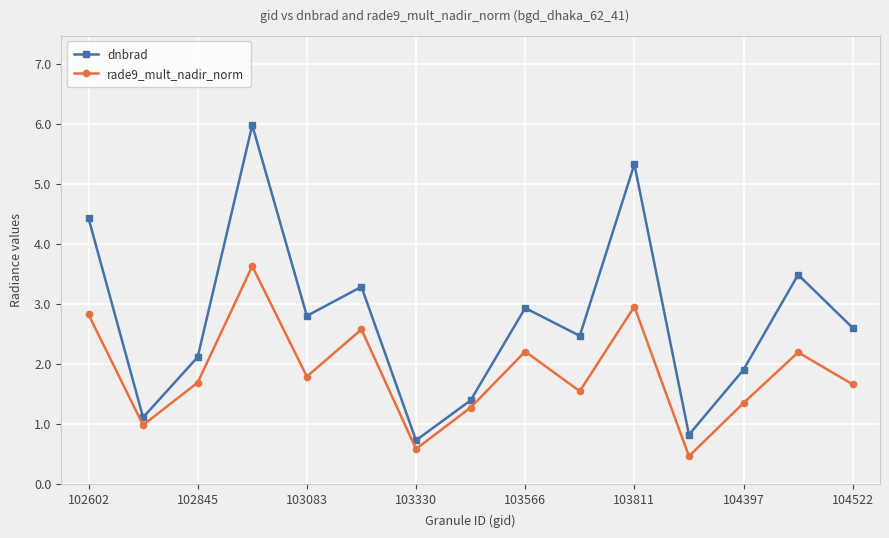

In dnbrad, how many points are lower than both neighbors (excluding endpoints)?

5